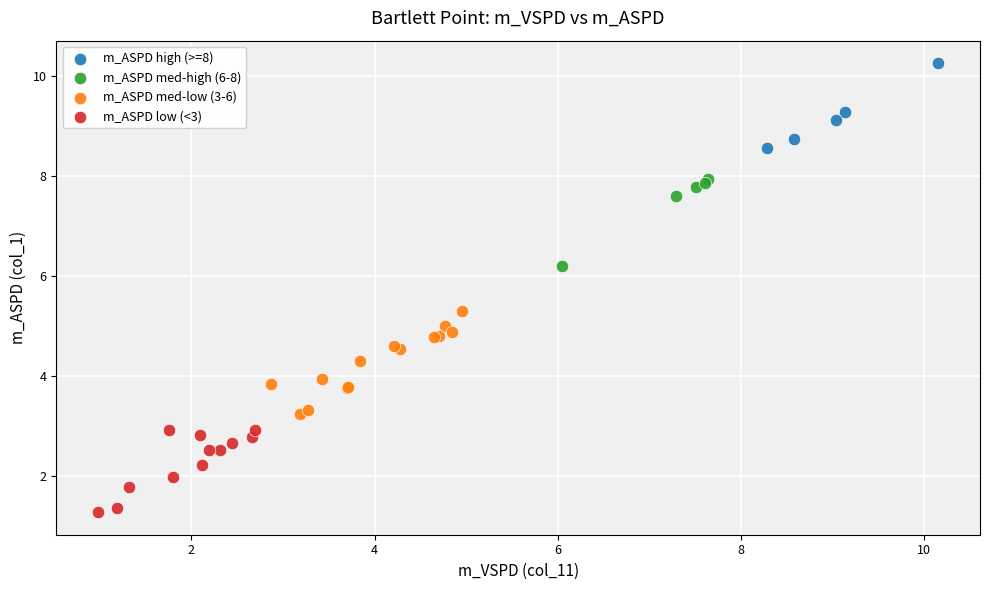

Which series reaches the maximum Y coordinate?

m_ASPD high (>=8)